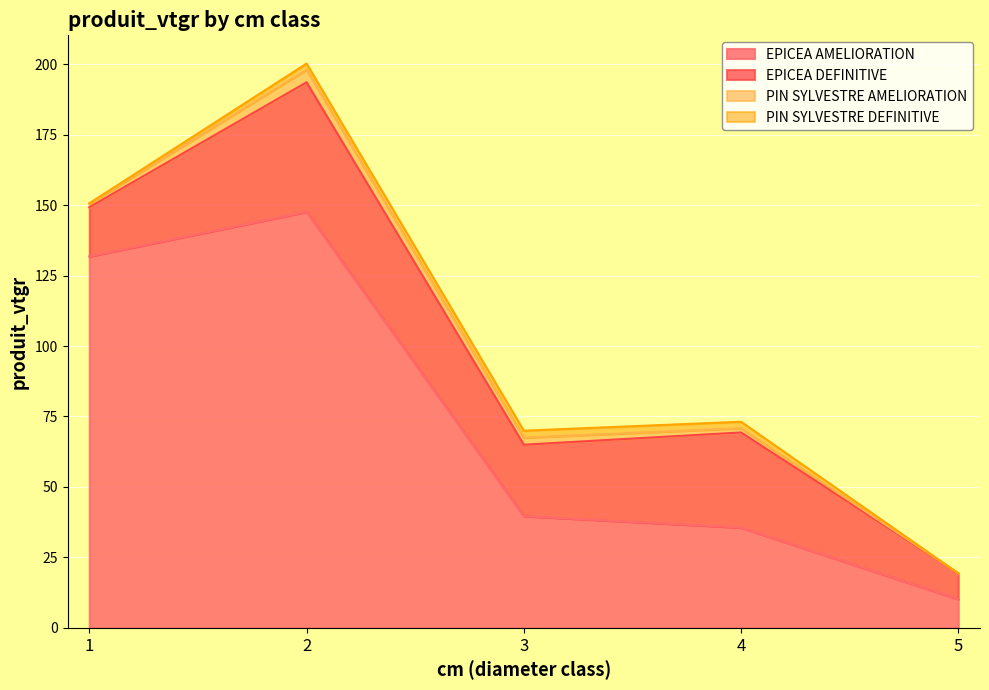

Which series has the widest spread of values?

EPICEA AMELIORATION